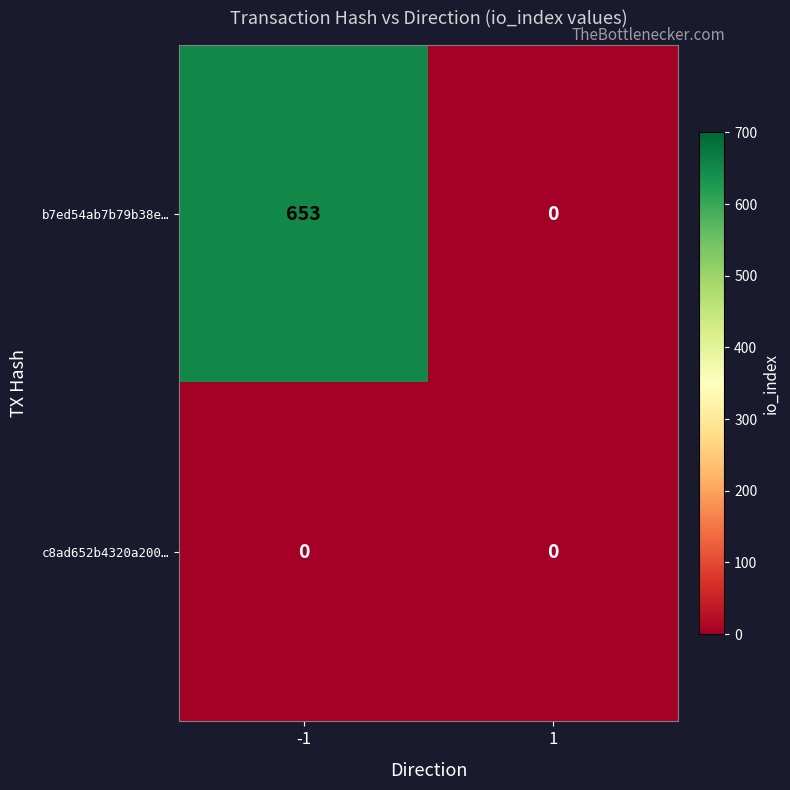

Which series has the widest spread of values?

b7ed54ab7b79b38e…